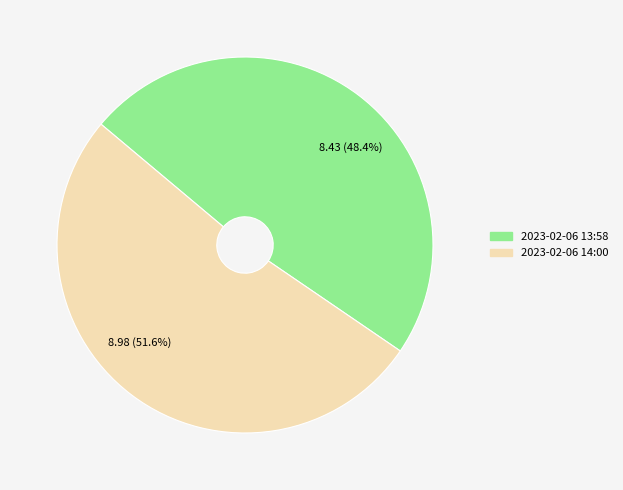

What is the total percentage of 2023-02-06 13:58 and 2023-02-06 14:00?

100.0%